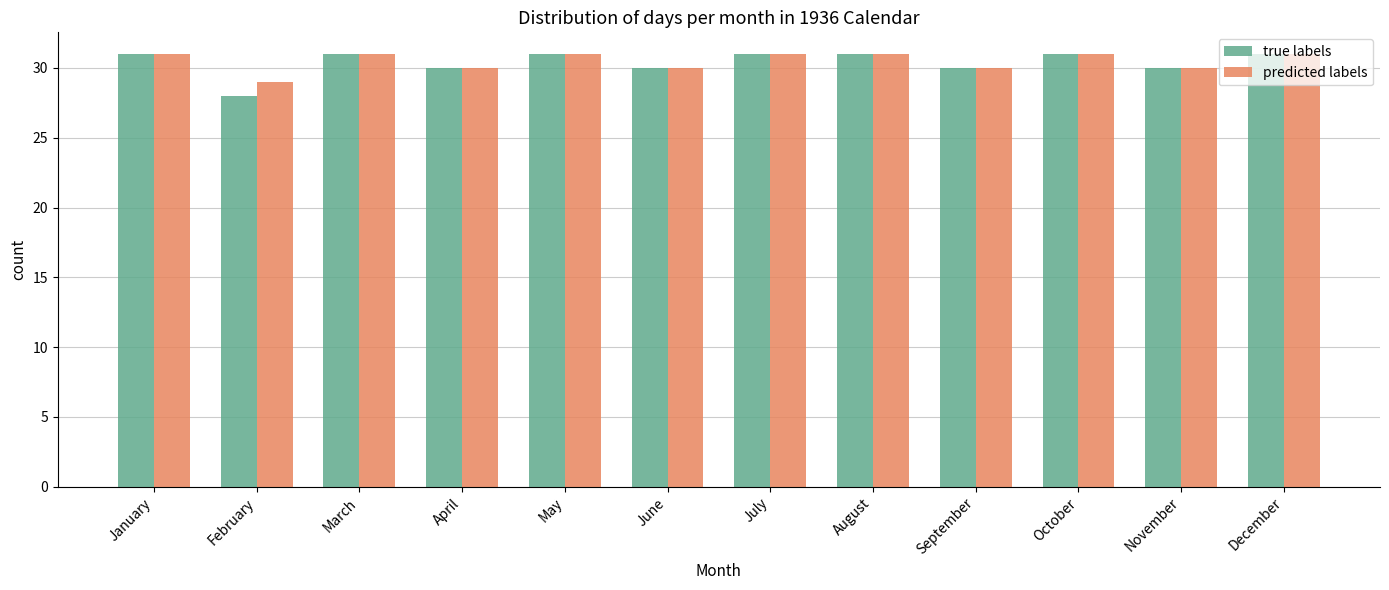

What value does the predicted labels series have at June?

30